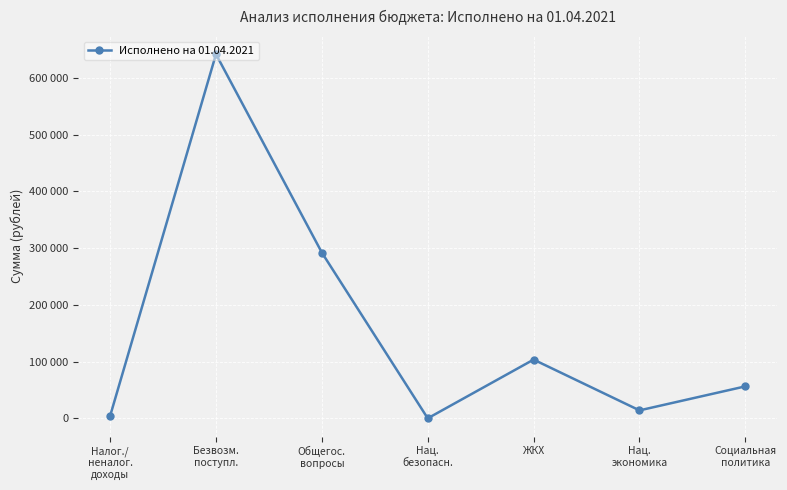

Rank the categories by value from highest to lowest.

Безвозм.
поступл., Общегос.
вопросы, ЖКХ, Социальная
политика, Нац.
экономика, Налог./
неналог.
доходы, Нац.
безопасн.